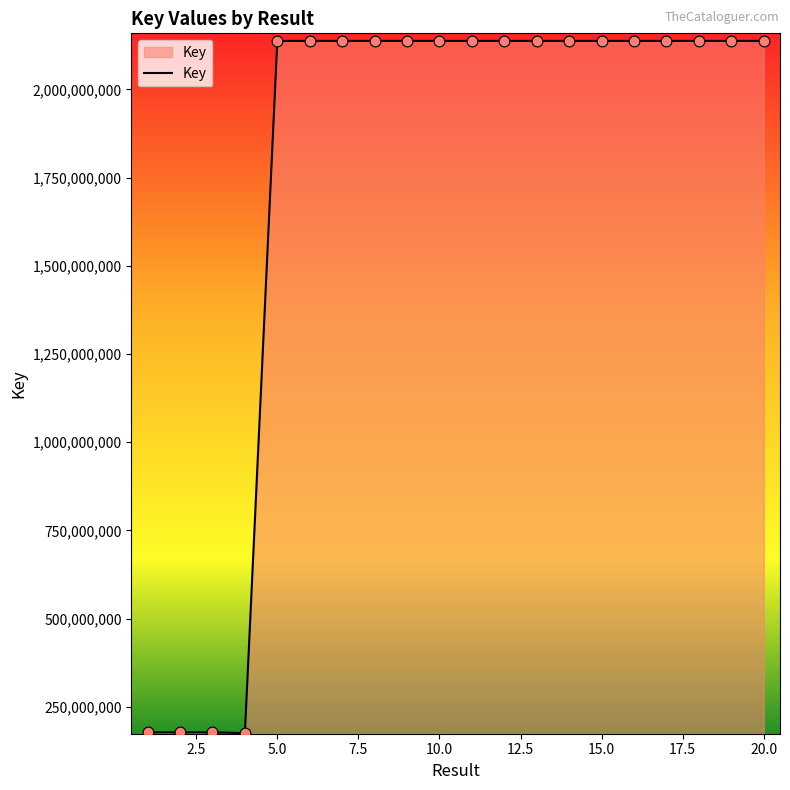

What is the maximum value shown in the chart?

2137694100